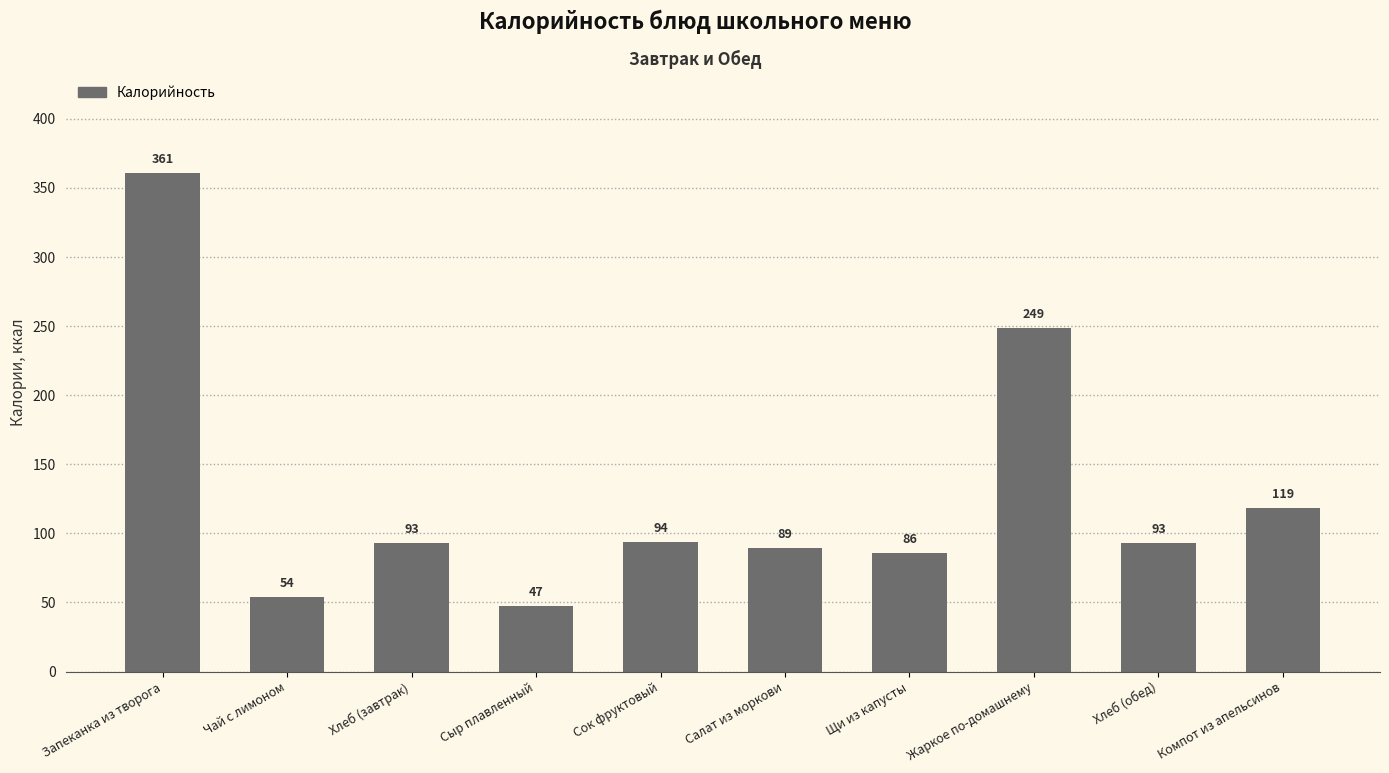

What is the average value?

128.5